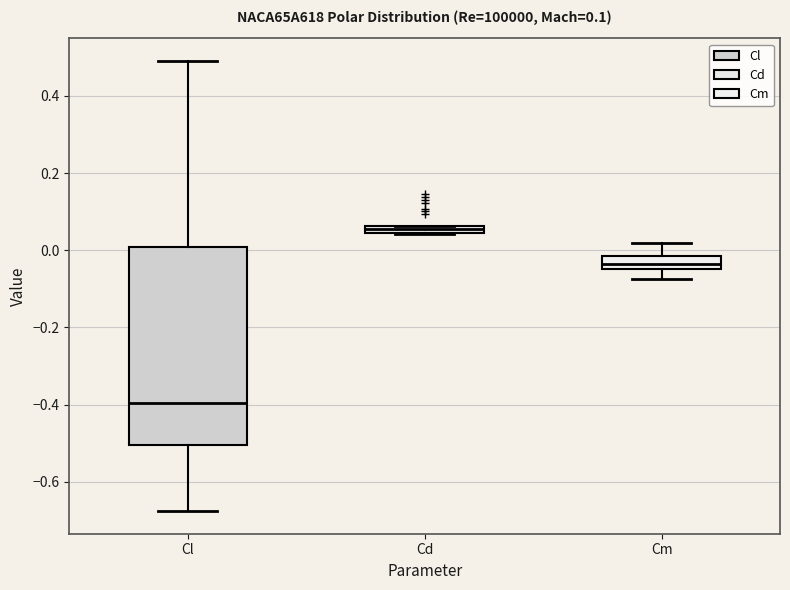

Which box's median line is the lowest?

Cl